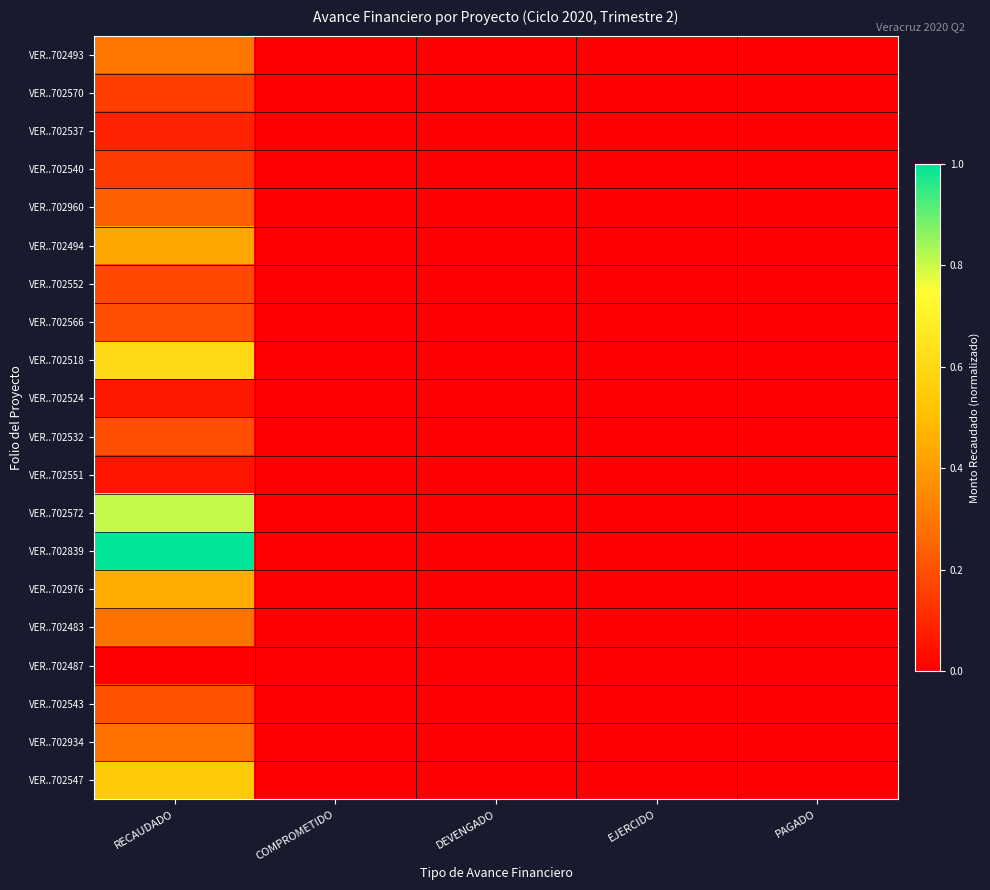

Which has a higher value, RECAUDADO or EJERCIDO?

RECAUDADO